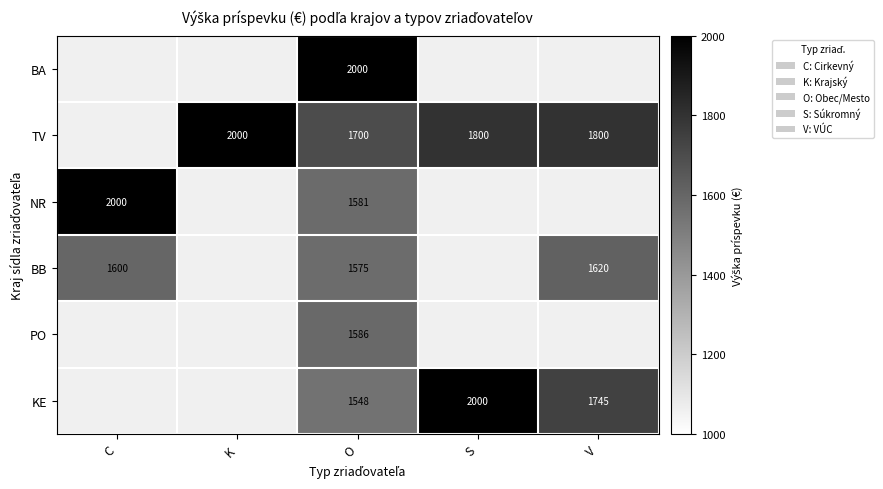

At O, list the series in order from largest to smallest.

BA, TV, PO, NR, BB, KE